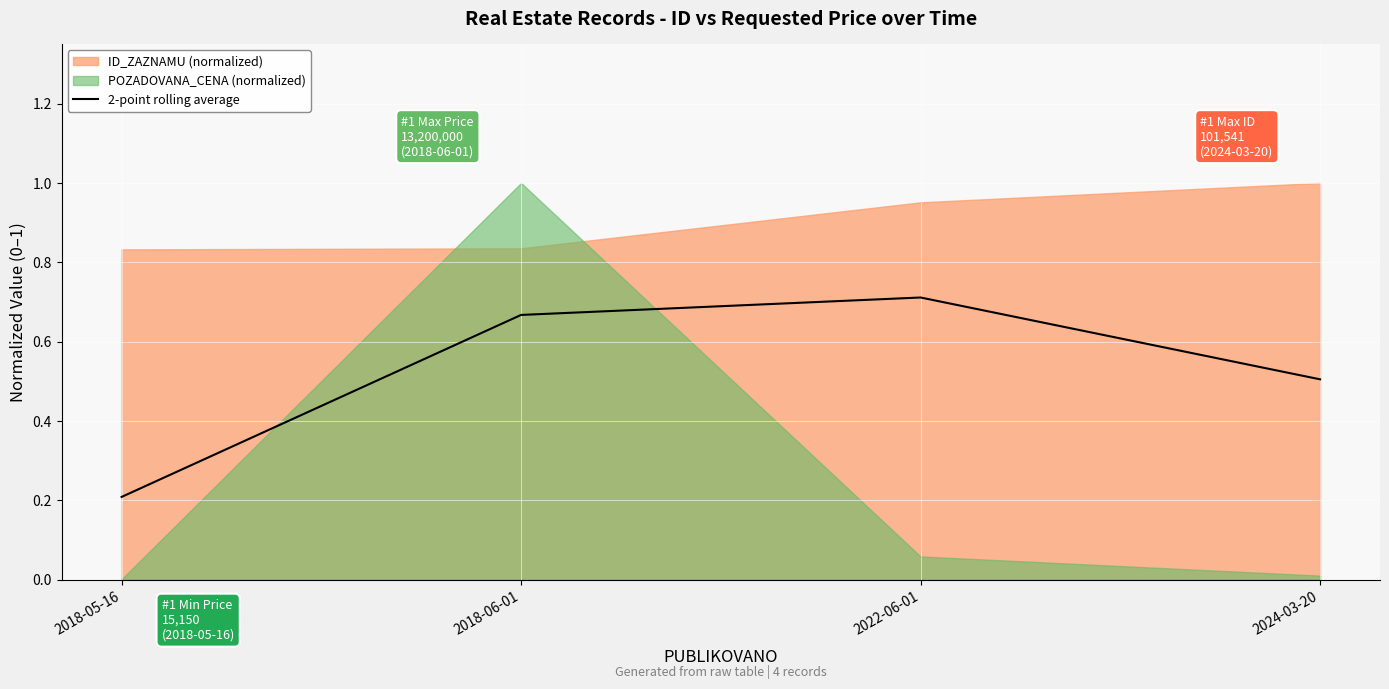

What is the sum of the values at 2022-06-01 and 2024-03-20?

1.2